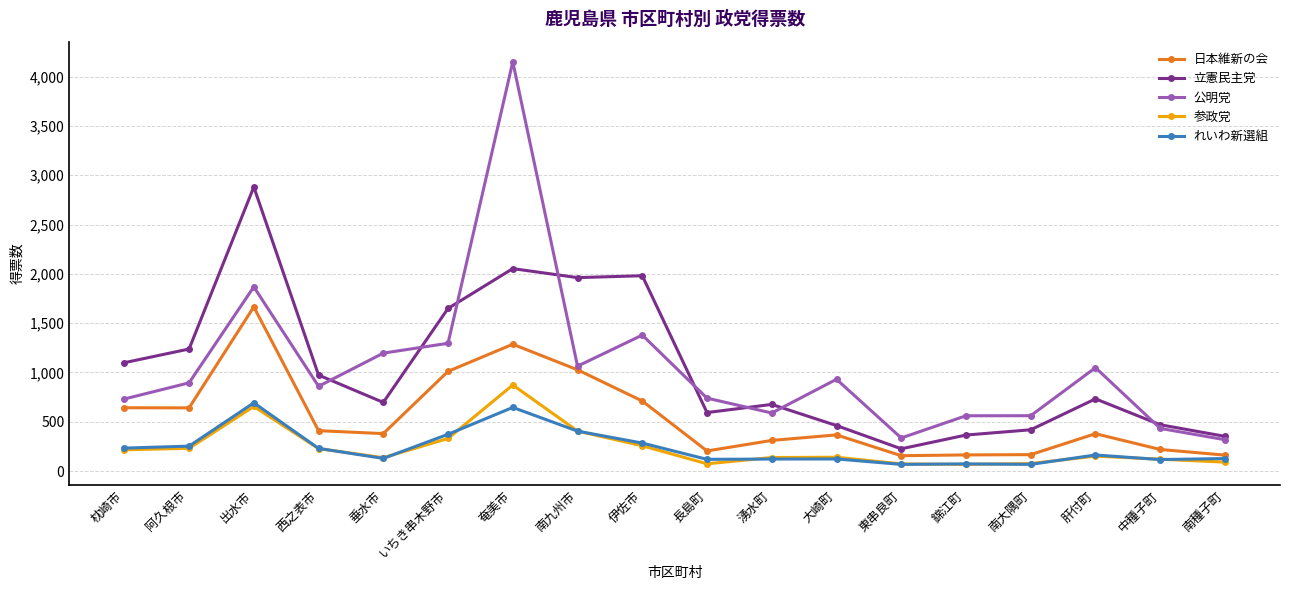

True or false: 公明党 has more than 1 interior local peaks.

True